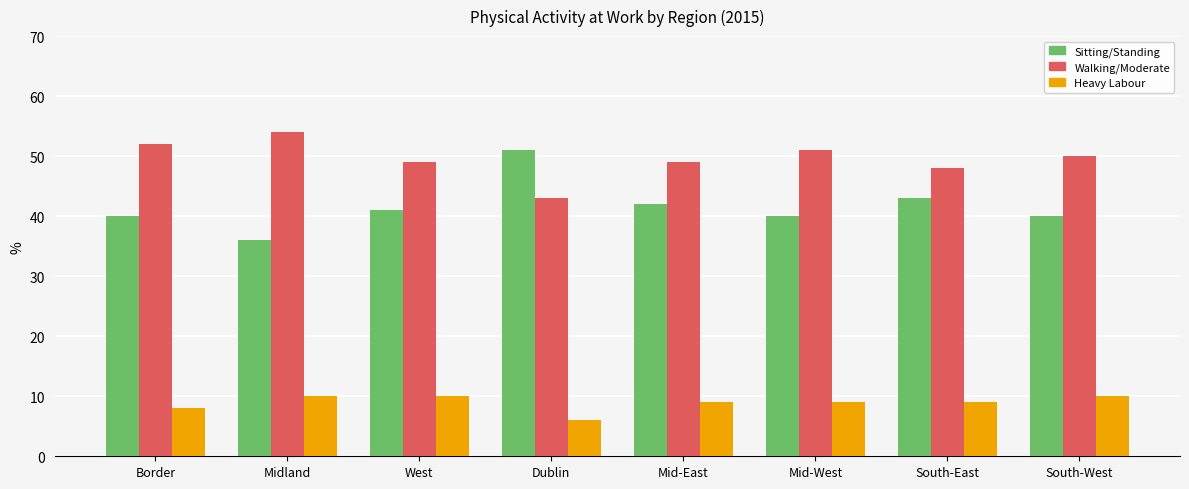

What is the total value across all series at Border?

100